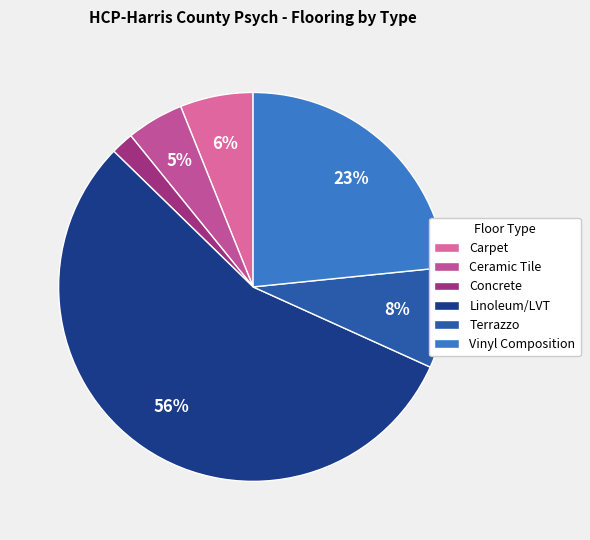

Which has a higher value, Carpet or Vinyl Composition?

Vinyl Composition